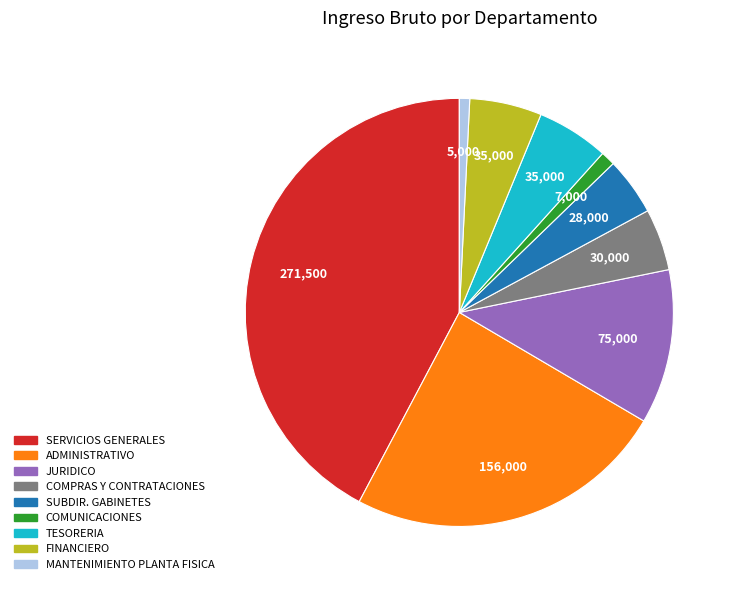

Between COMPRAS Y CONTRATACIONES and JURIDICO, which is larger?

JURIDICO